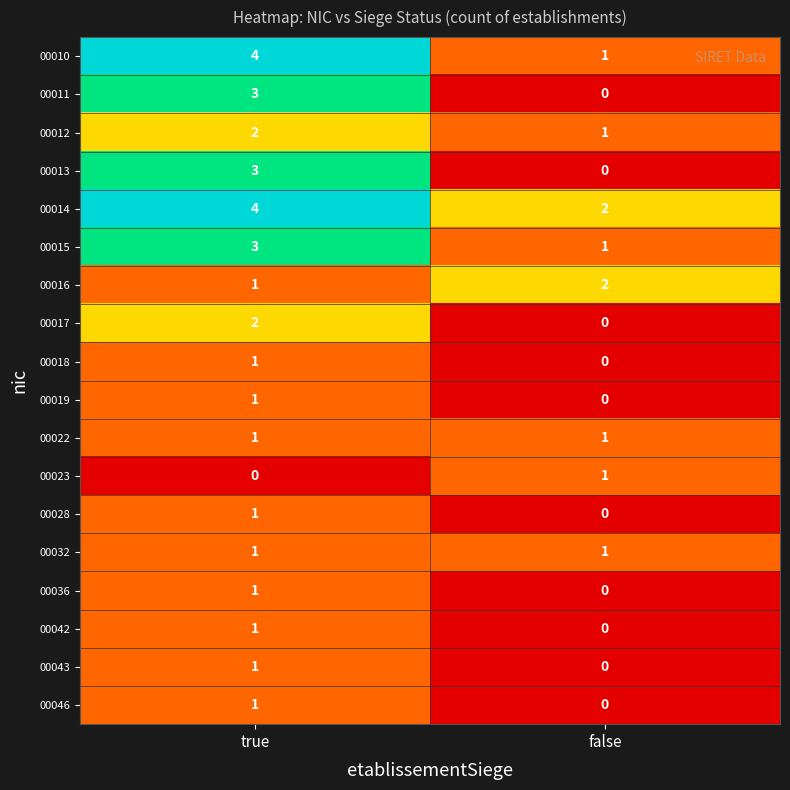

What is the difference between the highest and lowest values at true?

4